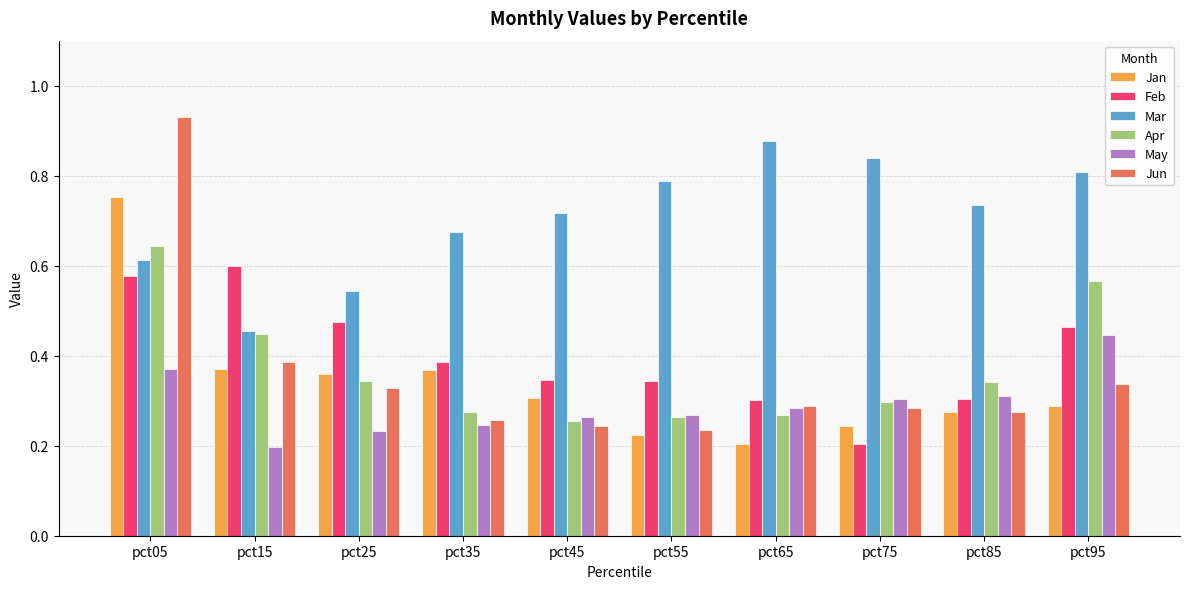

Which category has the highest value in the Apr series?

pct05